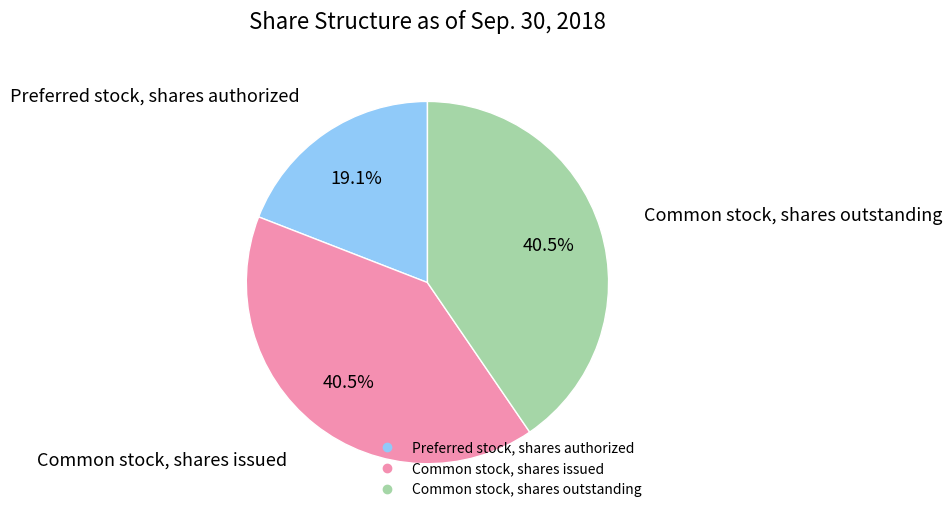

To the nearest percent, what portion does Preferred stock, shares authorized represent?

19%